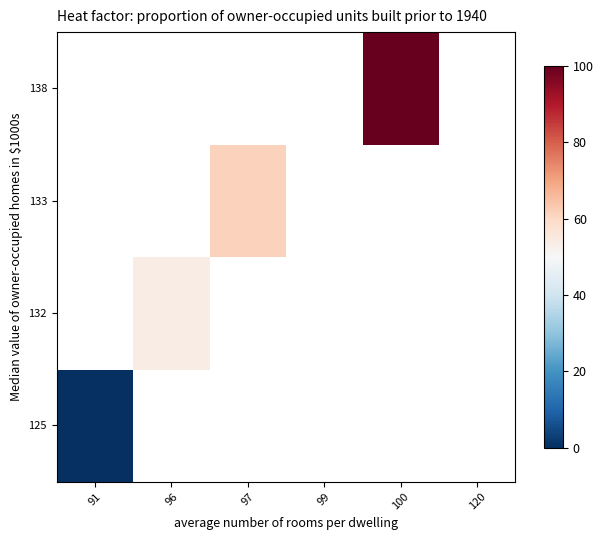

Which label corresponds to the smallest value in the chart?

91